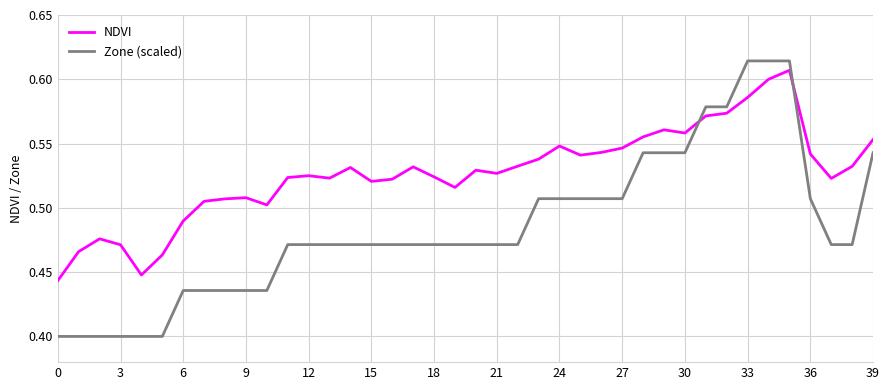

Which series has the widest spread of values?

Zone (scaled)